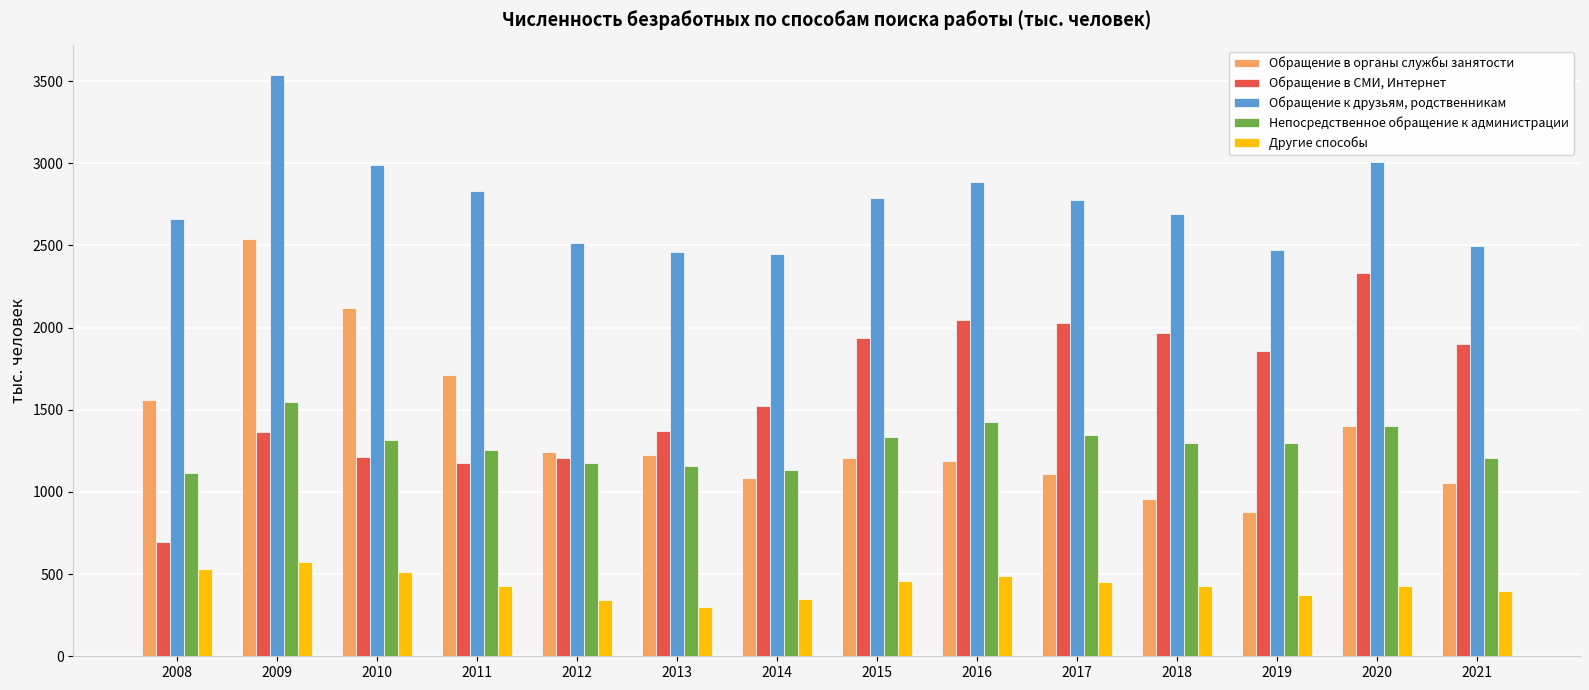

Is it true that Непосредственное обращение к администрации equals 1875 at 2019?

False